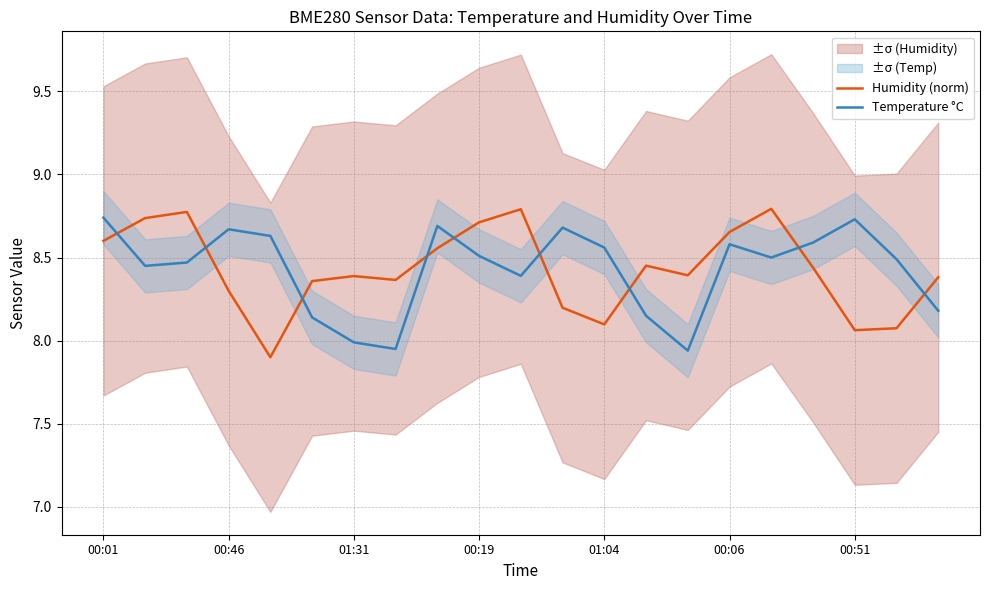

What is the greatest value displayed?

8.8